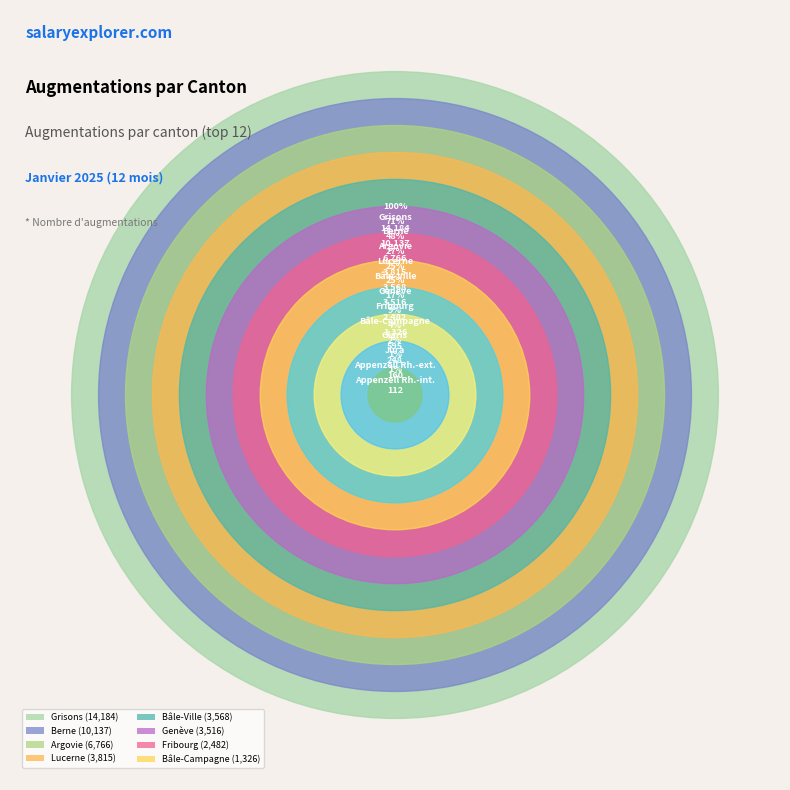

To the nearest percent, what is the average slice percentage?

8%